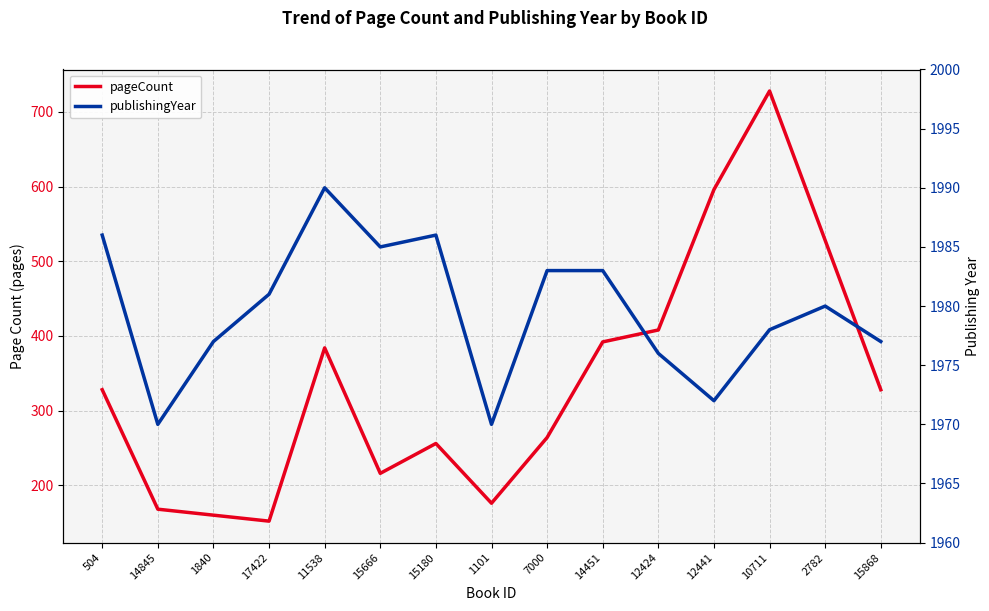

What is the maximum value for pageCount?

728